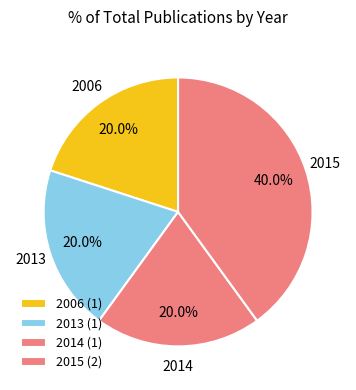

Which category has the biggest portion of the pie?

2015